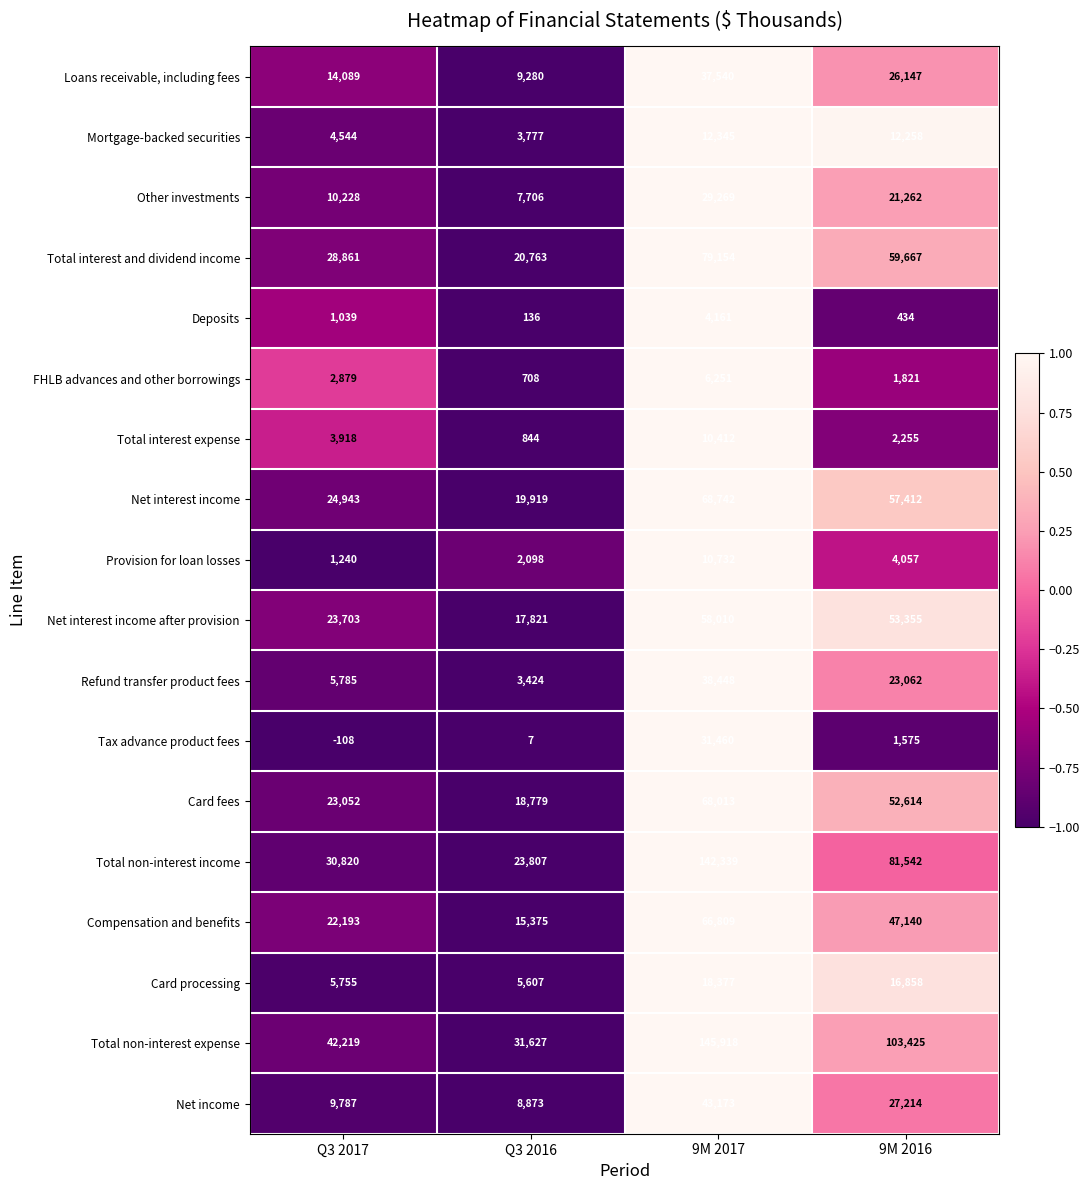

Is the value of Compensation and benefits at Q3 2017 greater than the value of Total non-interest income at 9M 2016?

No